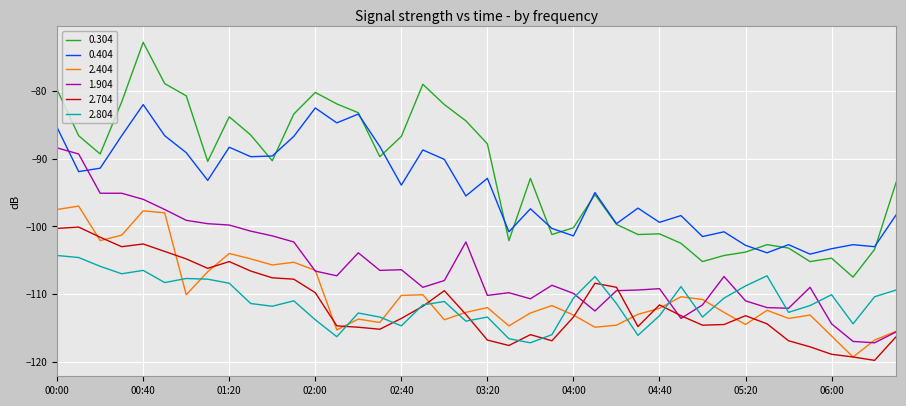

How many distinct data groups are displayed?

6